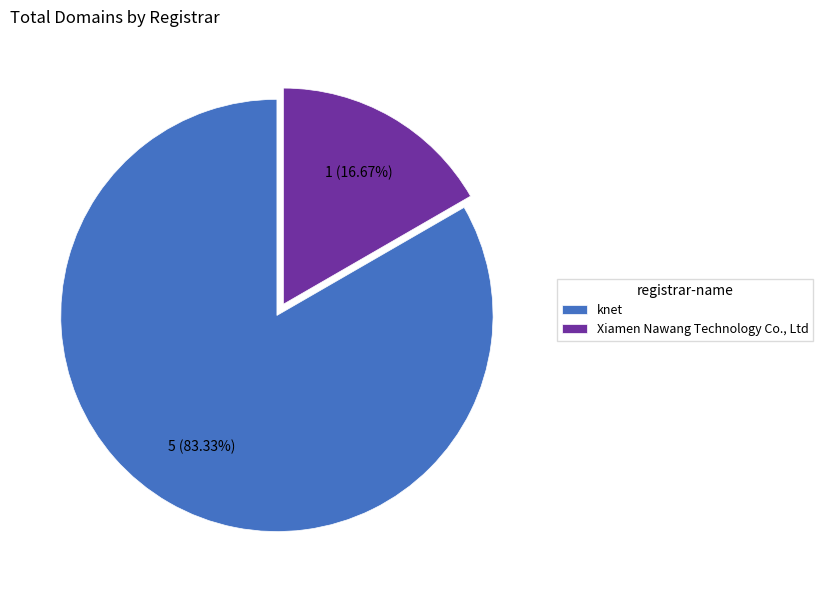

What is the ratio of the value at knet to the value at Xiamen Nawang Technology Co., Ltd?

5.0